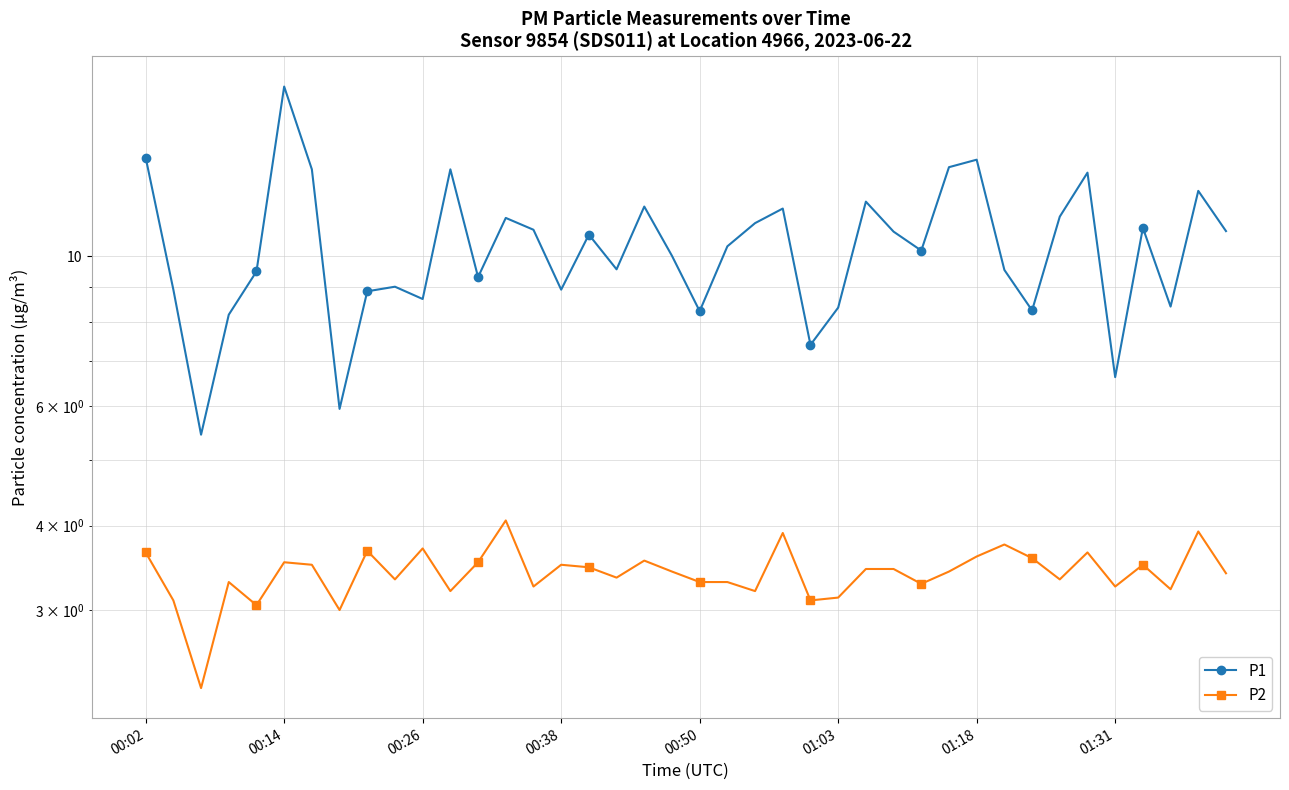

What is the total value across all series at 22?

14.4